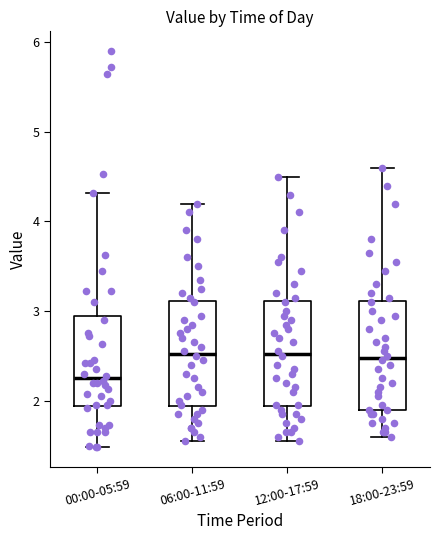

Where is the lower edge of the box for 12:00-17:59 on the y-axis? The values are not printed on the chart, so give them approximately, as read against the axis.

1.9